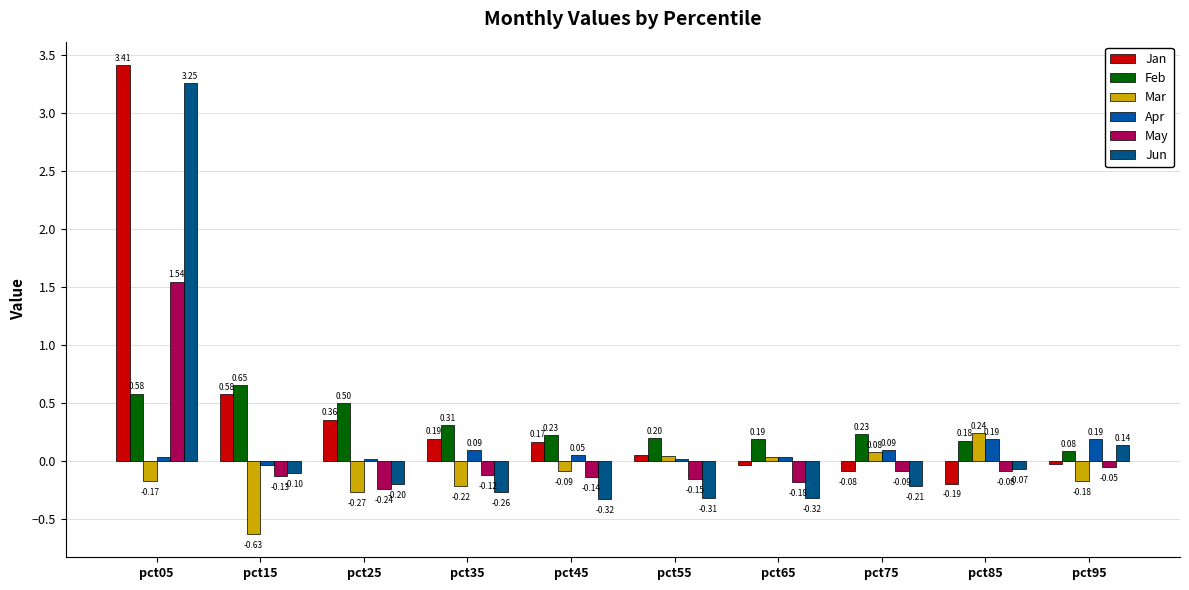

Where is Apr nearest to the value 0?

pct55